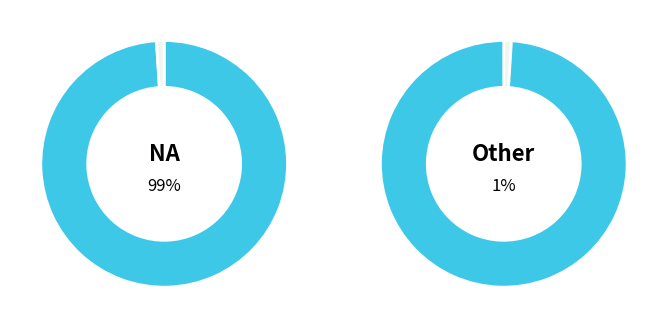

How many slices are in this pie chart?

2